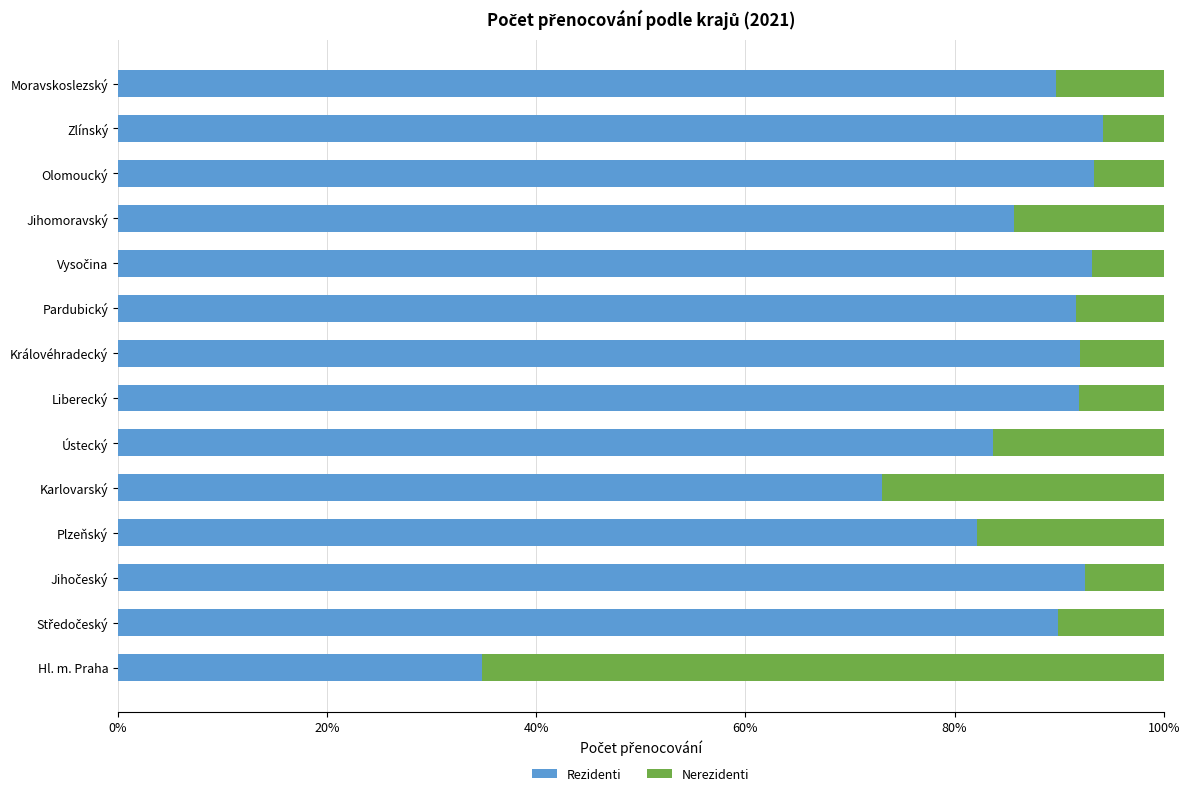

Is it true that Rezidenti equals 46.3 at Pardubický?

False